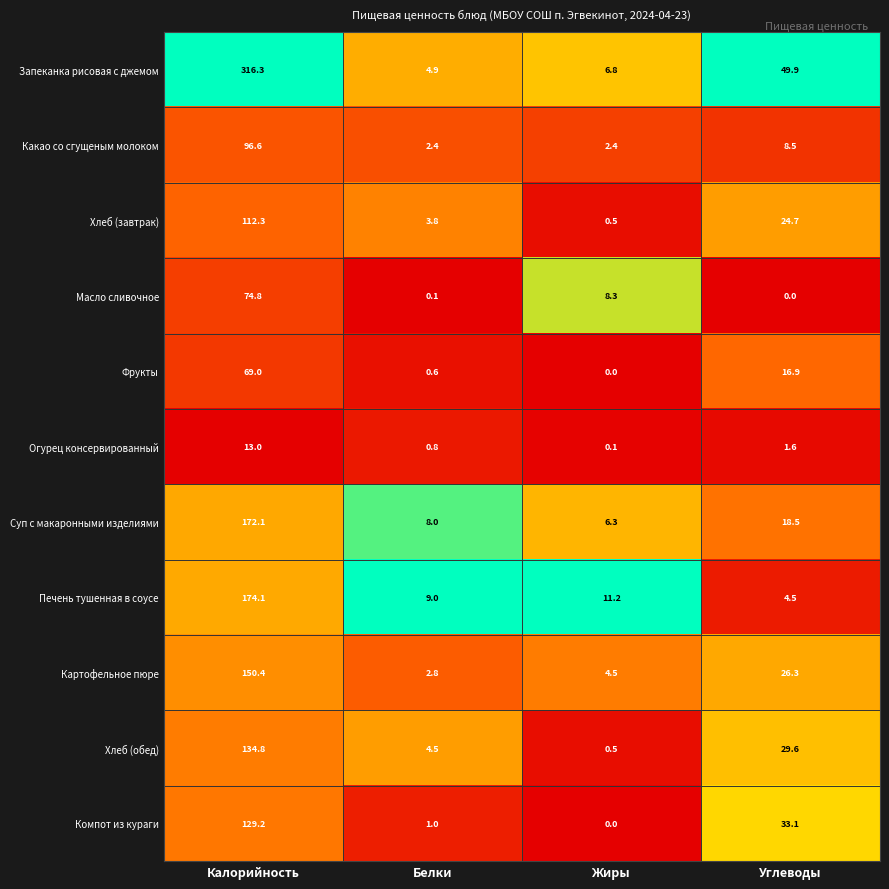

List the labels in order of Масло сливочное value, largest first.

Калорийность, Жиры, Белки, Углеводы